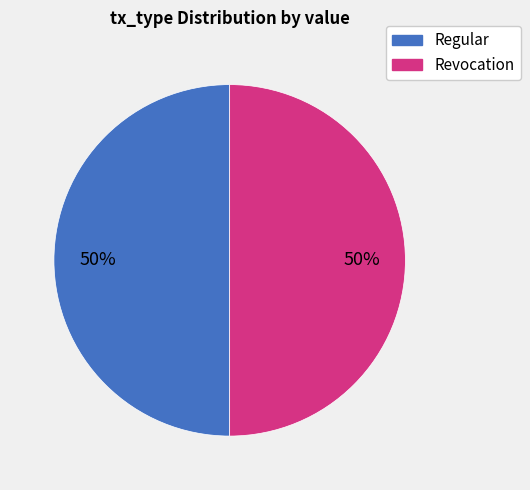

To the nearest percent, what percentage of the pie is Revocation?

50%